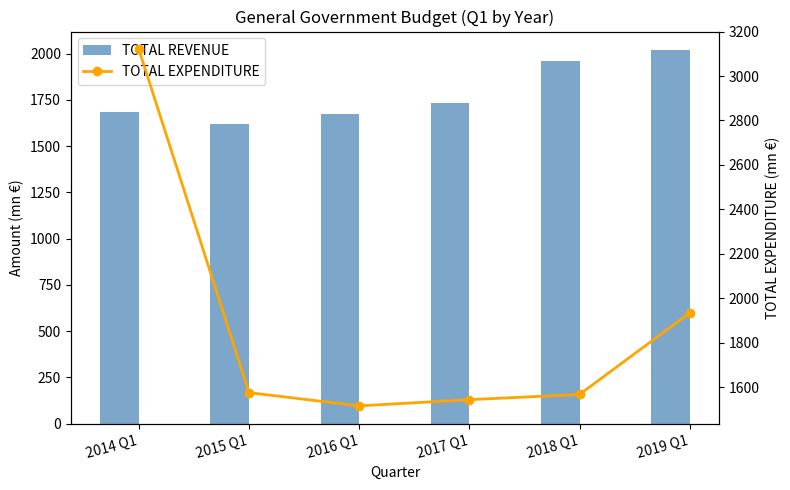

At which category is the sum across all series the highest?

2014 Q1